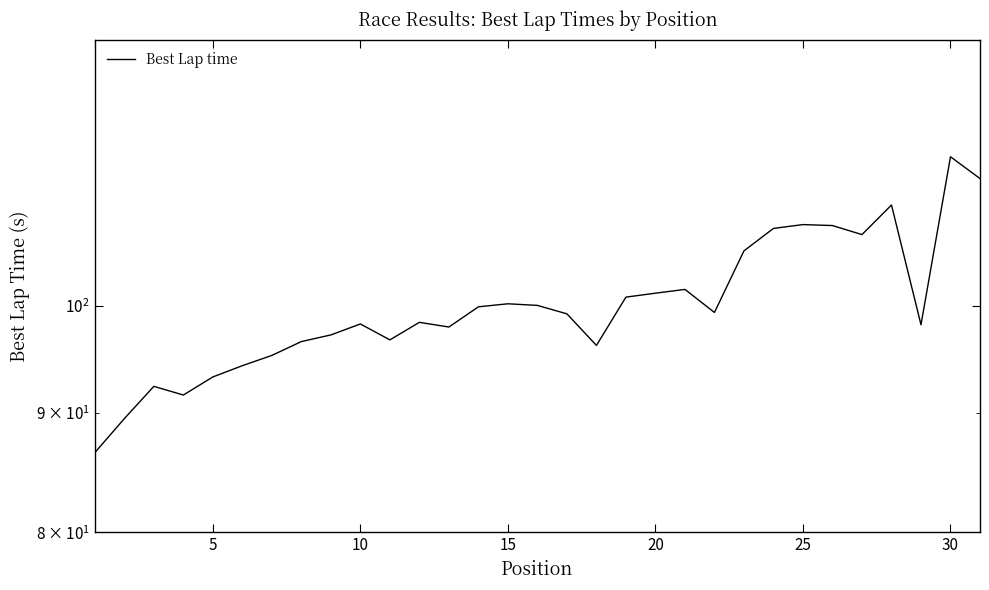

True or false: there are more than 2 points higher than both neighbors.

True